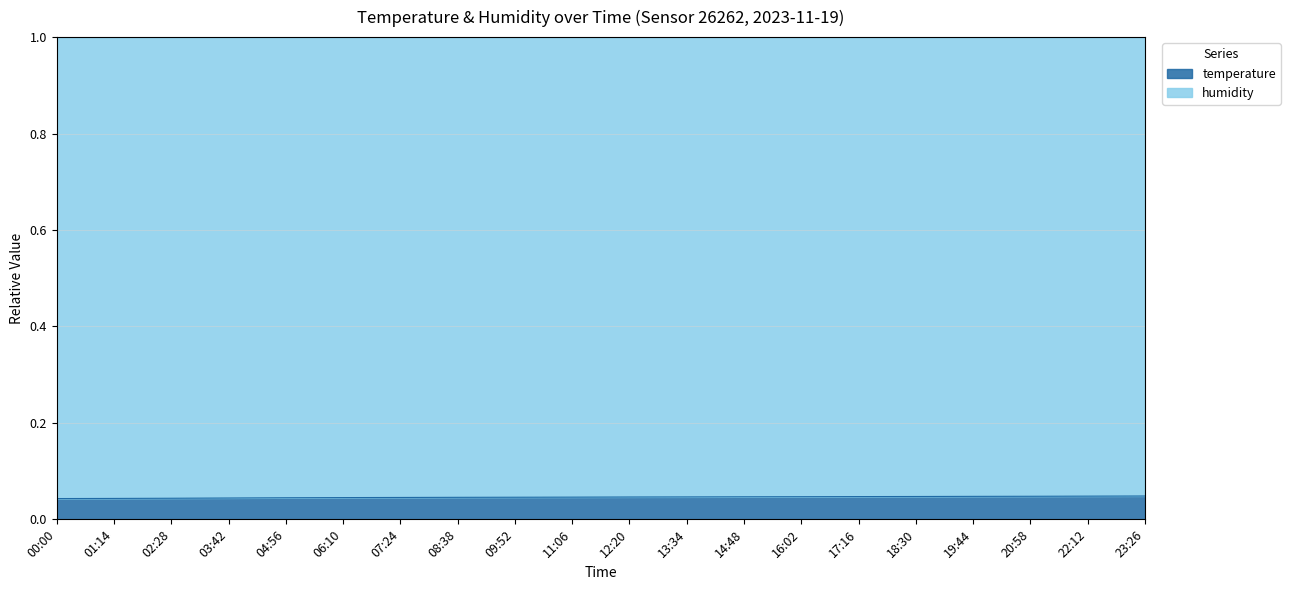

What position from the right is 04:56?

16